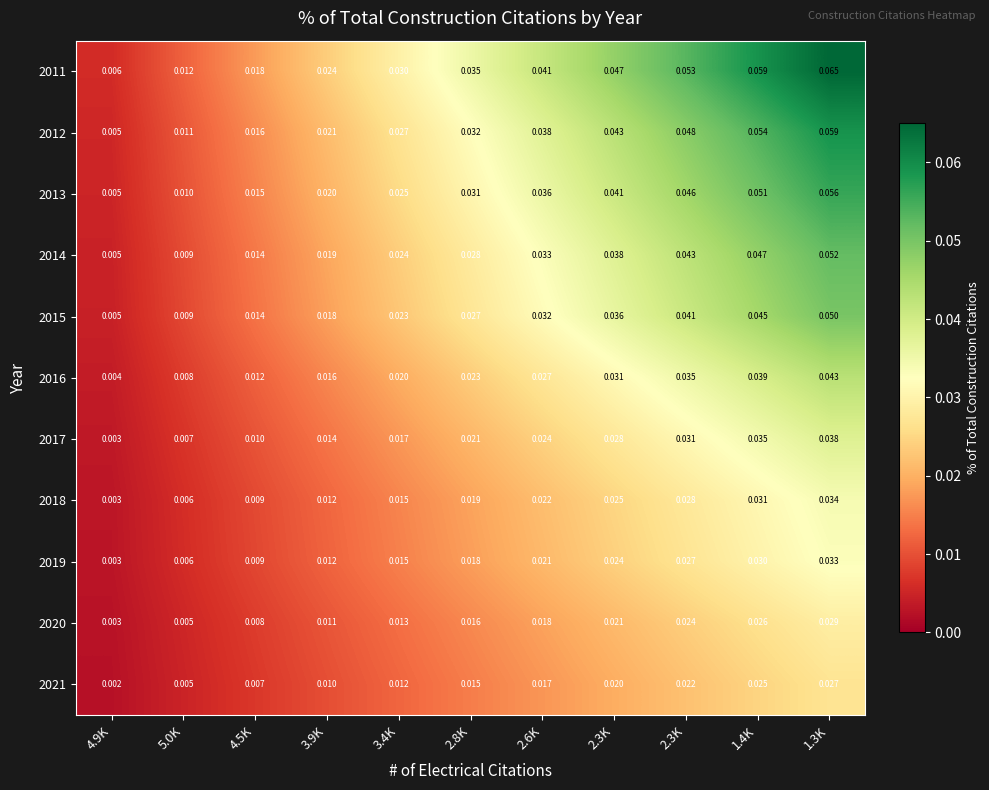

Count the number of categories in the chart.

11